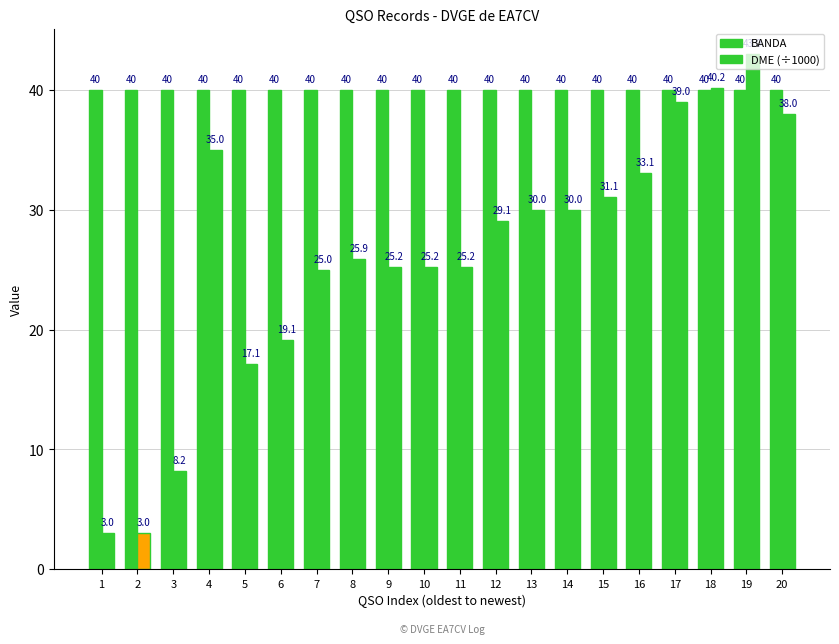

How many values in the DME (÷1000) series exceed 29?

10